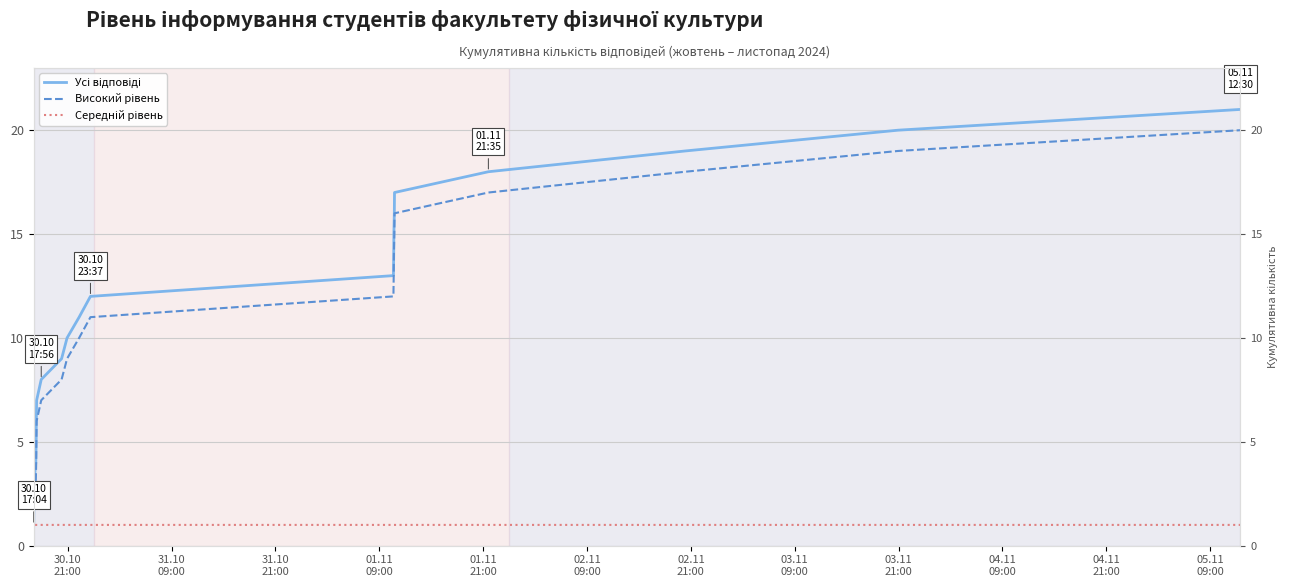

What are all the series names shown in the legend?

Усі відповіді, Високий рівень, Середній рівень